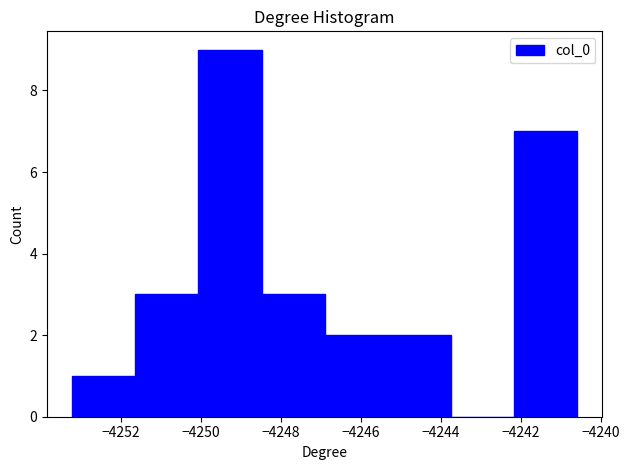

How tall is the bar that spans -4248.4 to -4246.8 on the x-axis? Neither the bar edges nor the heights are printed on the chart, so give them approximately, as read against the axes.

3